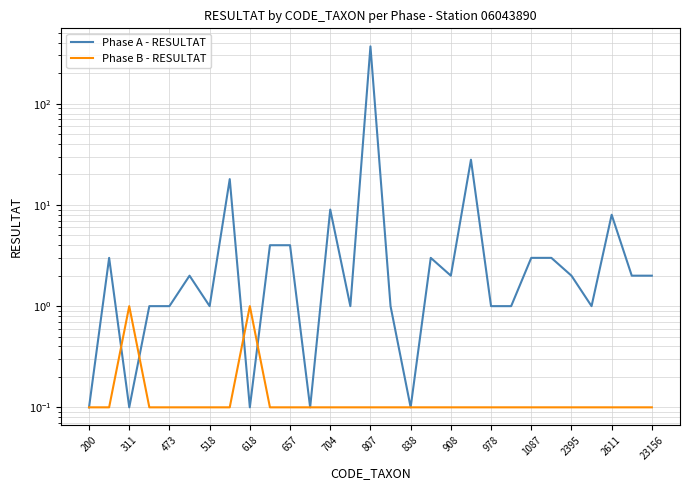

What are all the series names shown in the legend?

Phase A - RESULTAT, Phase B - RESULTAT